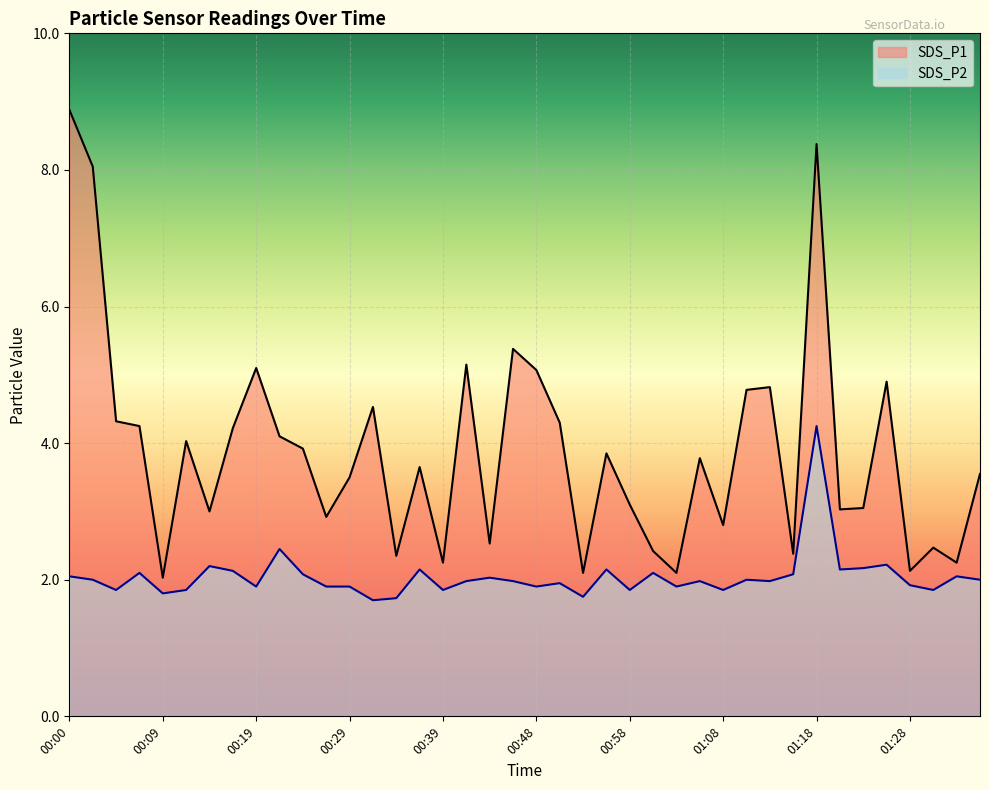

List the series in order of their overall mean, highest first.

SDS_P1, SDS_P2